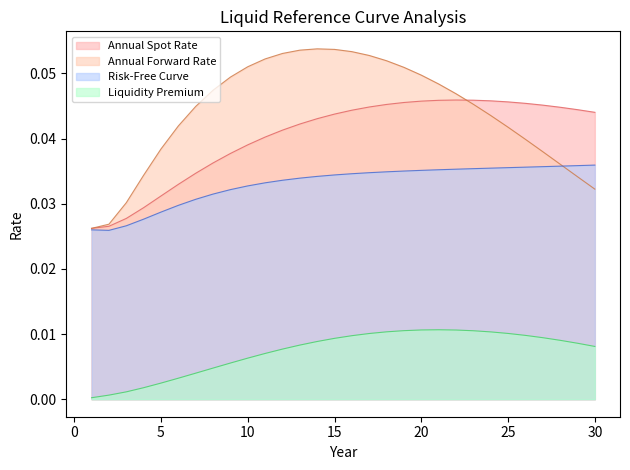

What are all the series names shown in the legend?

Annual Spot Rate, Annual Forward Rate, Risk-Free Curve, Liquidity Premium